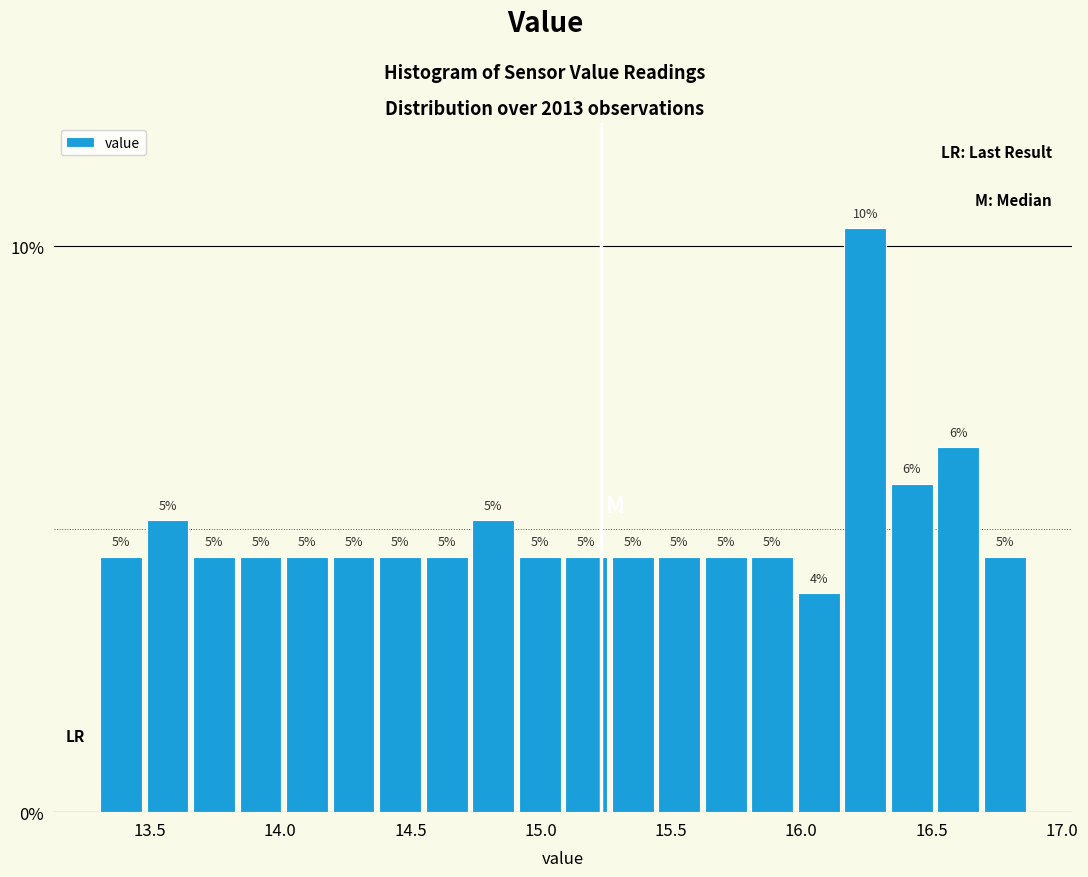

Read against the x-axis, roughly where is the centre of the tallest bar?

16.25